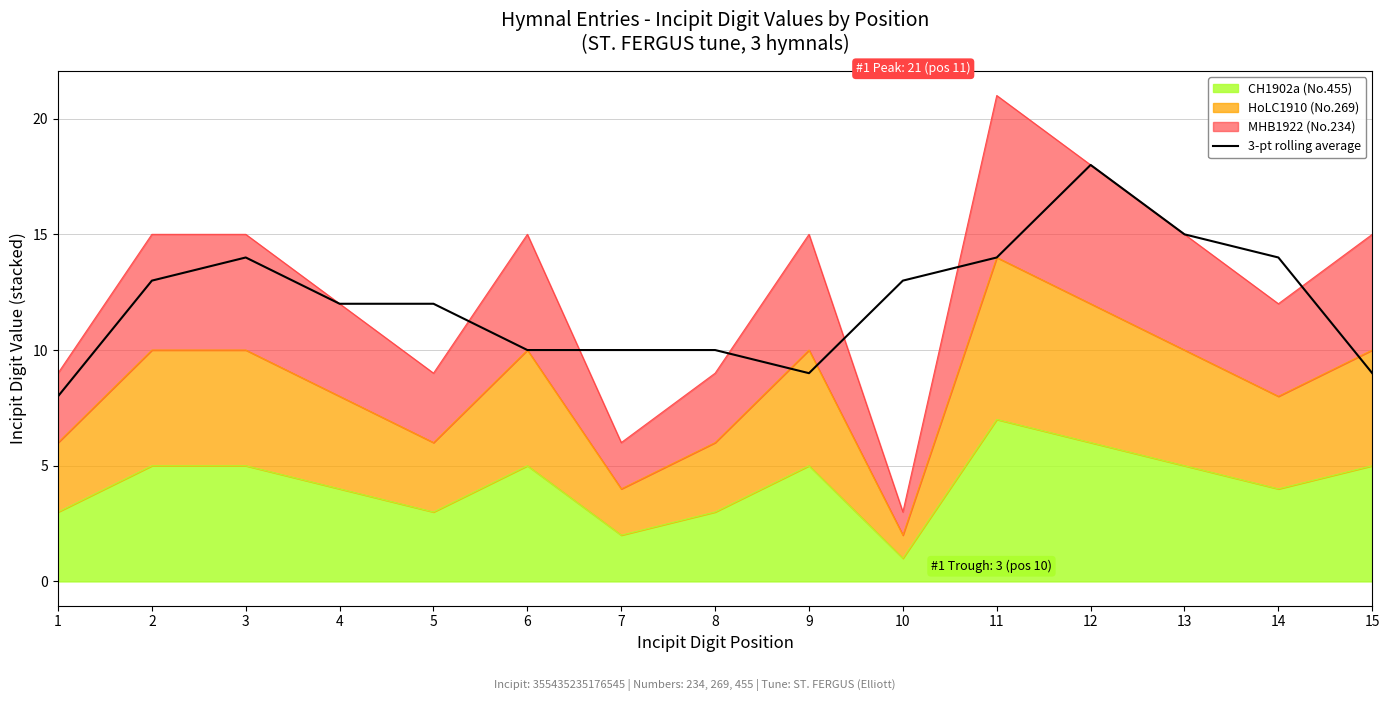

The value at 10 is 13. True or false?

True